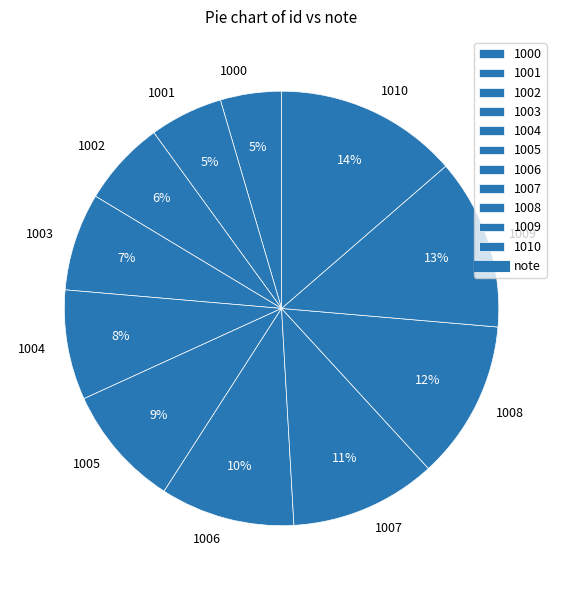

To the nearest percent, what percentage of the pie is 1007?

11%